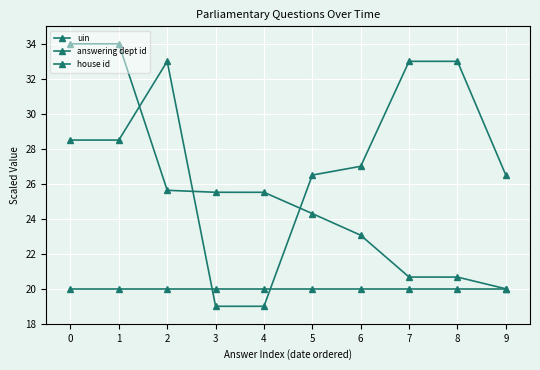

At which label does answering dept id reach its minimum?

3